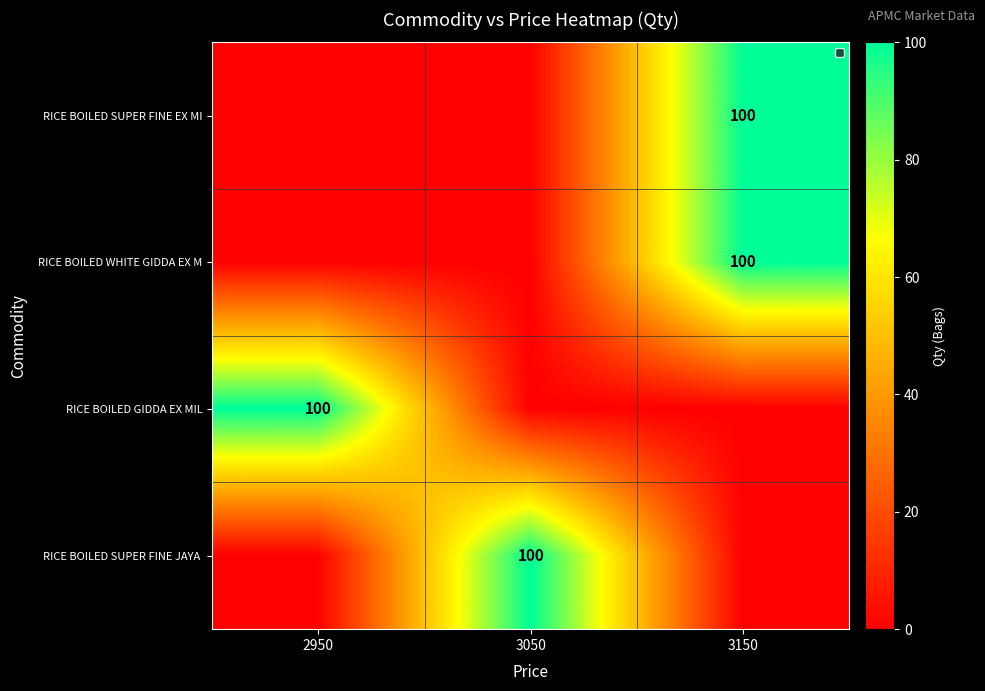

Rank the series by their maximum value, from lowest to highest.

RICE BOILED SUPER FINE EX MI, RICE BOILED WHITE GIDDA EX M, RICE BOILED GIDDA EX MIL, RICE BOILED SUPER FINE JAYA